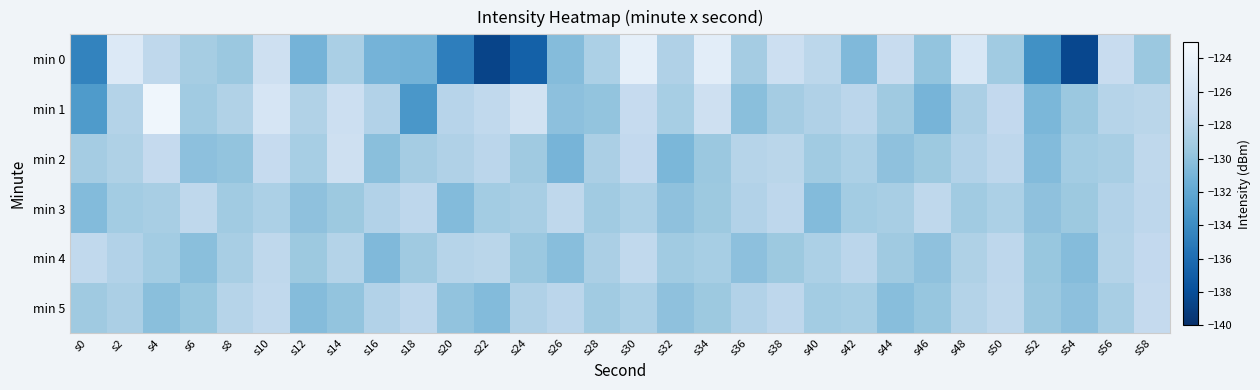

Reading left to right, what are all the values shown in this chart?

min 0: s0=-134.5	s2=-125.3	s4=-127.6	s6=-129.0	s8=-129.5	s10=-126.5	s12=-131.1	s14=-128.7	s16=-131.0	s18=-131.1	s20=-134.9	s22=-138.6	s24=-136.7	s26=-130.4	s28=-128.6	s30=-124.5	s32=-128.4	s34=-124.7	s36=-129.0	s38=-126.7	s40=-127.7	s42=-130.6	s44=-127.0	s46=-129.8	s48=-125.6	s50=-129.2	s52=-133.7	s54=-138.5	s56=-127.0	s58=-129.5
min 1: s0=-132.9	s2=-128.2	s4=-123.6	s6=-129.2	s8=-128.3	s10=-125.8	s12=-128.3	s14=-126.7	s16=-128.3	s18=-133.2	s20=-128.0	s22=-127.5	s24=-126.3	s26=-130.1	s28=-129.8	s30=-127.2	s32=-128.9	s34=-126.5	s36=-130.2	s38=-129.0	s40=-128.4	s42=-127.8	s44=-129.3	s46=-131.0	s48=-128.7	s50=-127.4	s52=-130.8	s54=-129.5	s56=-128.1	s58=-127.9
min 2: s0=-129.0	s2=-128.5	s4=-127.3	s6=-130.1	s8=-129.8	s10=-127.2	s12=-128.9	s14=-126.5	s16=-130.2	s18=-129.0	s20=-128.4	s22=-127.8	s24=-129.3	s26=-131.0	s28=-128.7	s30=-127.4	s32=-130.8	s34=-129.5	s36=-128.1	s38=-127.9	s40=-129.2	s42=-128.6	s44=-130.0	s46=-129.4	s48=-128.3	s50=-127.7	s52=-130.5	s54=-129.1	s56=-128.8	s58=-127.6
min 3: s0=-130.5	s2=-129.1	s4=-128.8	s6=-127.6	s8=-129.2	s10=-128.6	s12=-130.0	s14=-129.4	s16=-128.3	s18=-127.7	s20=-130.5	s22=-129.1	s24=-128.8	s26=-127.6	s28=-129.2	s30=-128.6	s32=-130.0	s34=-129.4	s36=-128.3	s38=-127.7	s40=-130.5	s42=-129.1	s44=-128.8	s46=-127.6	s48=-129.2	s50=-128.6	s52=-130.0	s54=-129.4	s56=-128.3	s58=-127.7
min 4: s0=-127.5	s2=-128.3	s4=-129.1	s6=-130.2	s8=-128.8	s10=-127.6	s12=-129.4	s14=-128.2	s16=-130.6	s18=-129.3	s20=-128.1	s22=-127.9	s24=-129.5	s26=-130.3	s28=-128.7	s30=-127.5	s32=-129.2	s34=-128.9	s36=-130.1	s38=-129.4	s40=-128.6	s42=-127.8	s44=-129.3	s46=-130.0	s48=-128.5	s50=-127.7	s52=-129.6	s54=-130.4	s56=-128.2	s58=-127.4
min 5: s0=-129.3	s2=-128.7	s4=-130.2	s6=-129.6	s8=-128.1	s10=-127.5	s12=-130.4	s14=-129.8	s16=-128.3	s18=-127.7	s20=-129.9	s22=-130.5	s24=-128.4	s26=-127.8	s28=-129.2	s30=-128.6	s32=-130.0	s34=-129.4	s36=-128.3	s38=-127.7	s40=-129.1	s42=-128.9	s44=-130.3	s46=-129.7	s48=-128.2	s50=-127.6	s52=-129.5	s54=-130.1	s56=-128.8	s58=-127.3